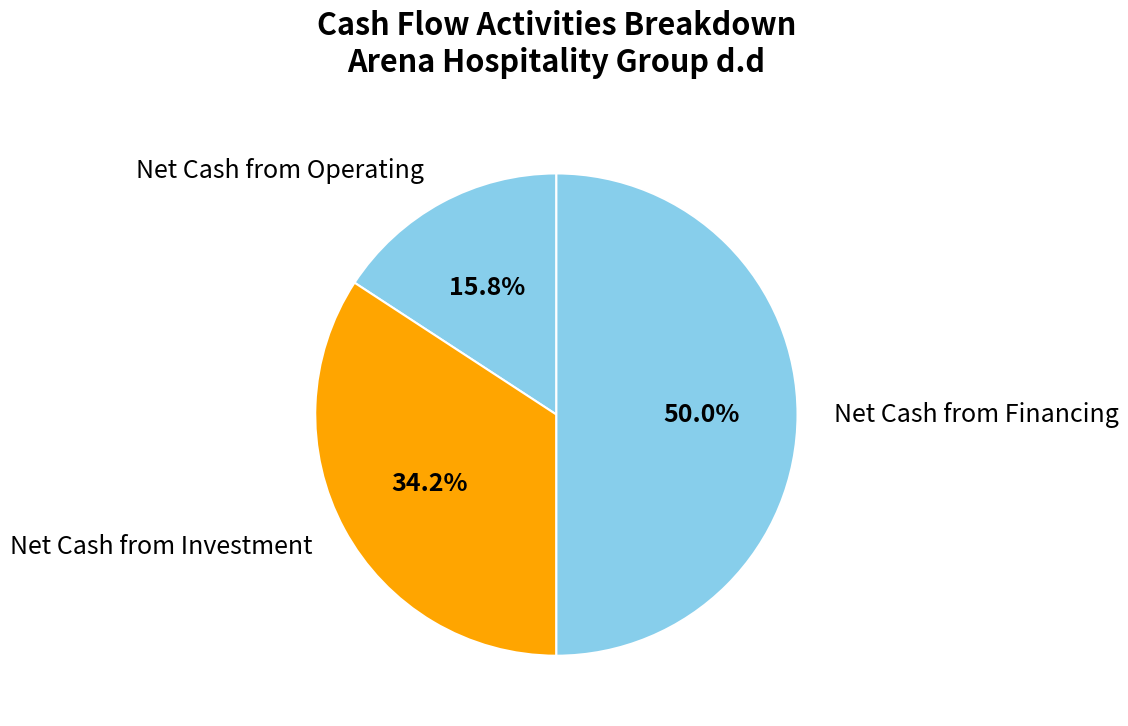

Does Net Cash from Operating represent more than half of the total?

No